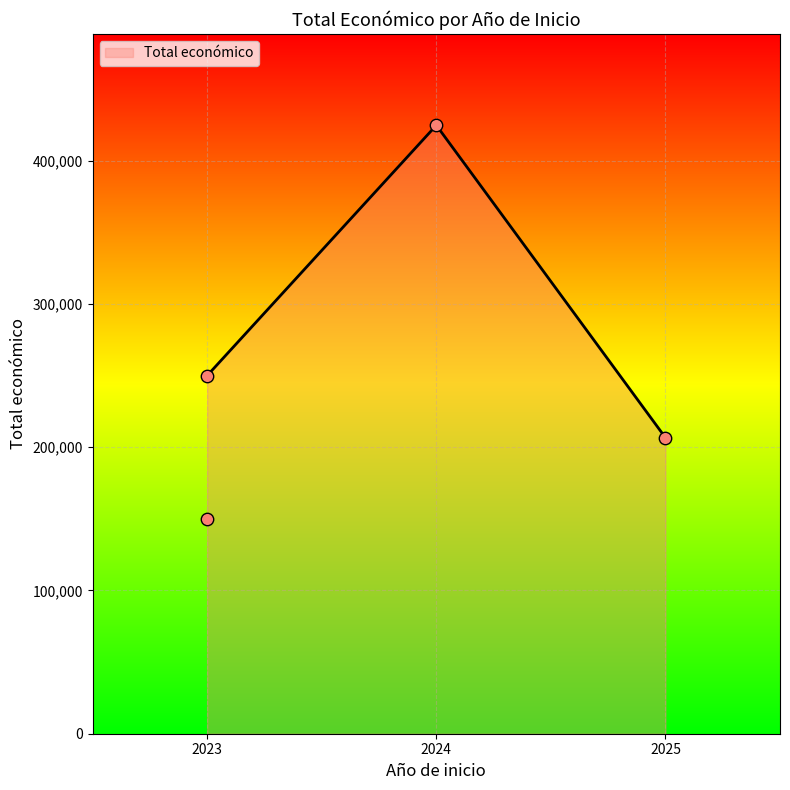

Which has a higher value, 2023 or 2023?

2023